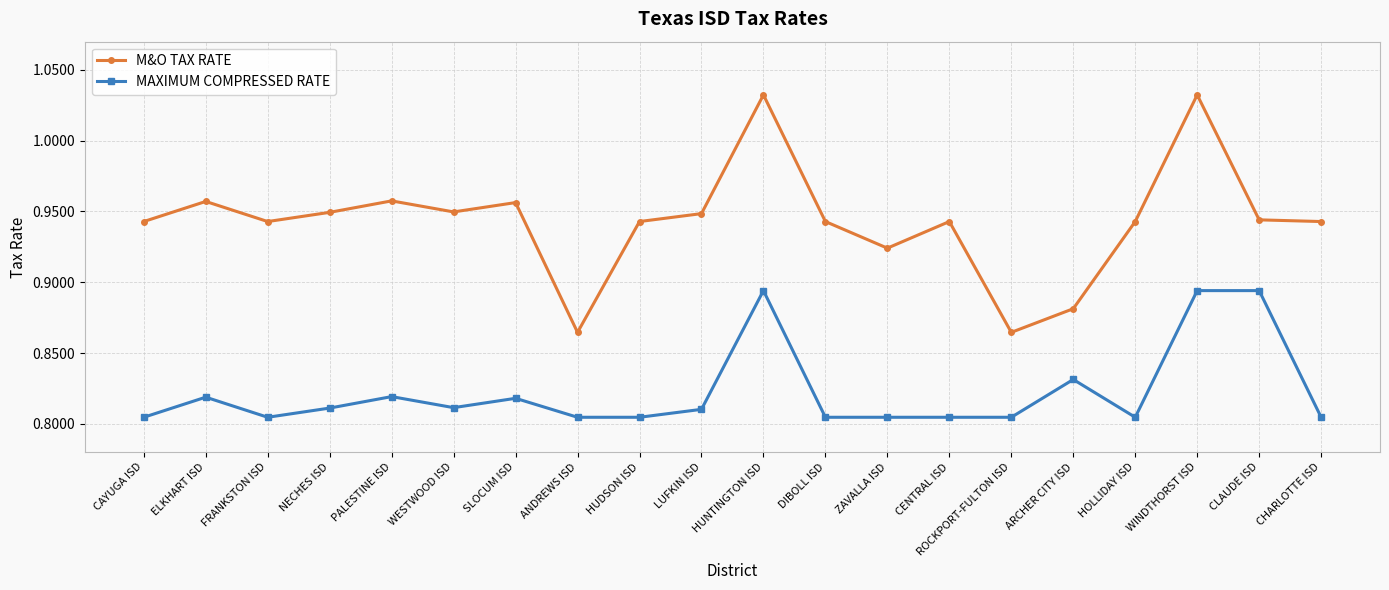

What is the total value across all series at LUFKIN ISD?

1.8